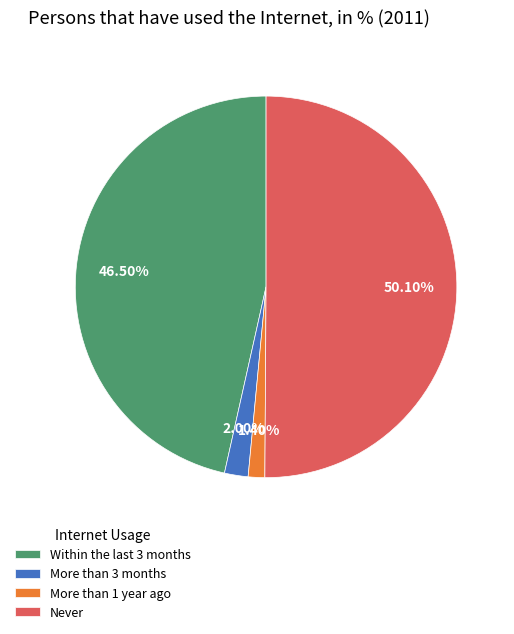

Is it true that More than 3 months is 15% of the pie?

False